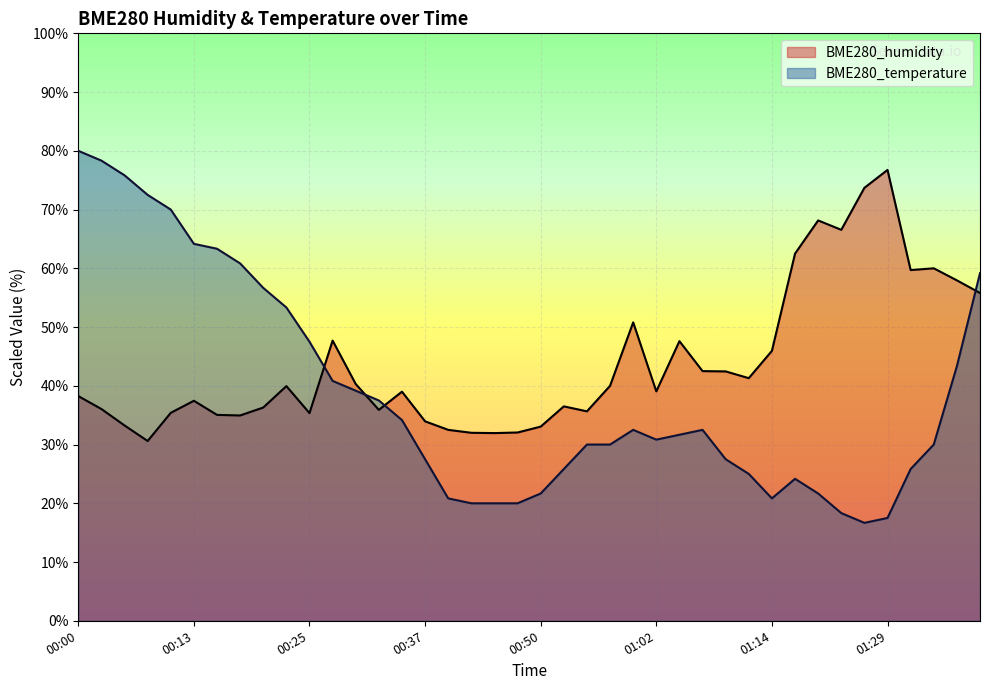

In BME280_humidity, how many points are higher than both neighbors (excluding endpoints)?

10